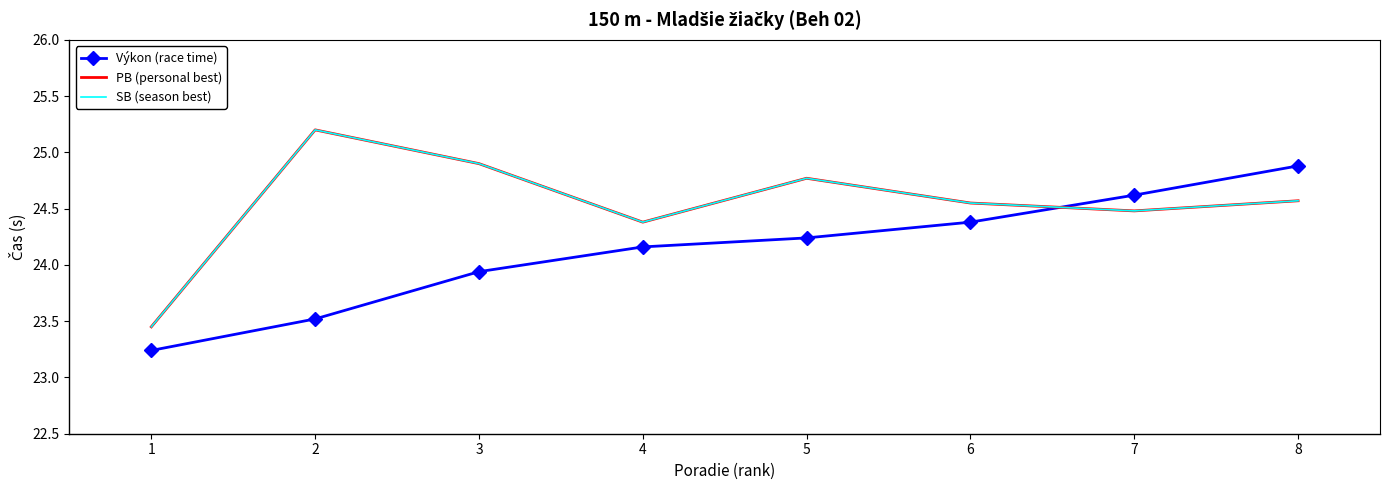

True or false: PB (personal best) has a value of 24.8 at 5.

True